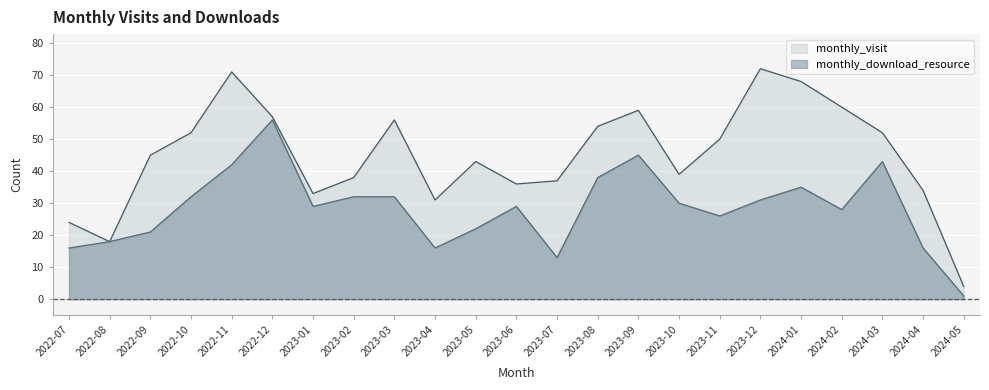

Which series has the largest total across all categories?

monthly_visit